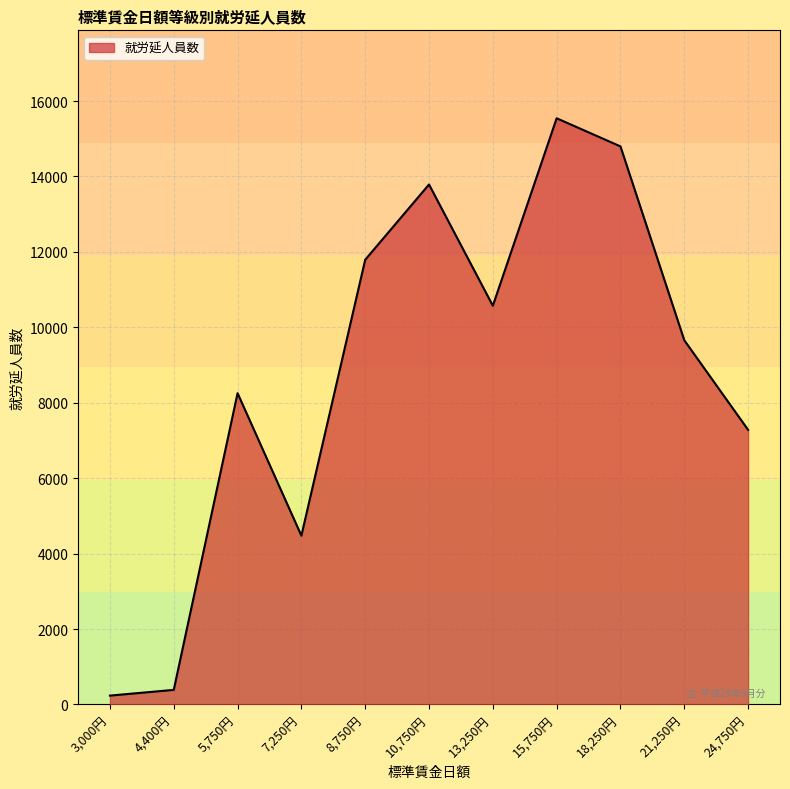

Between 18,250円 and 7,250円, which is larger?

18,250円